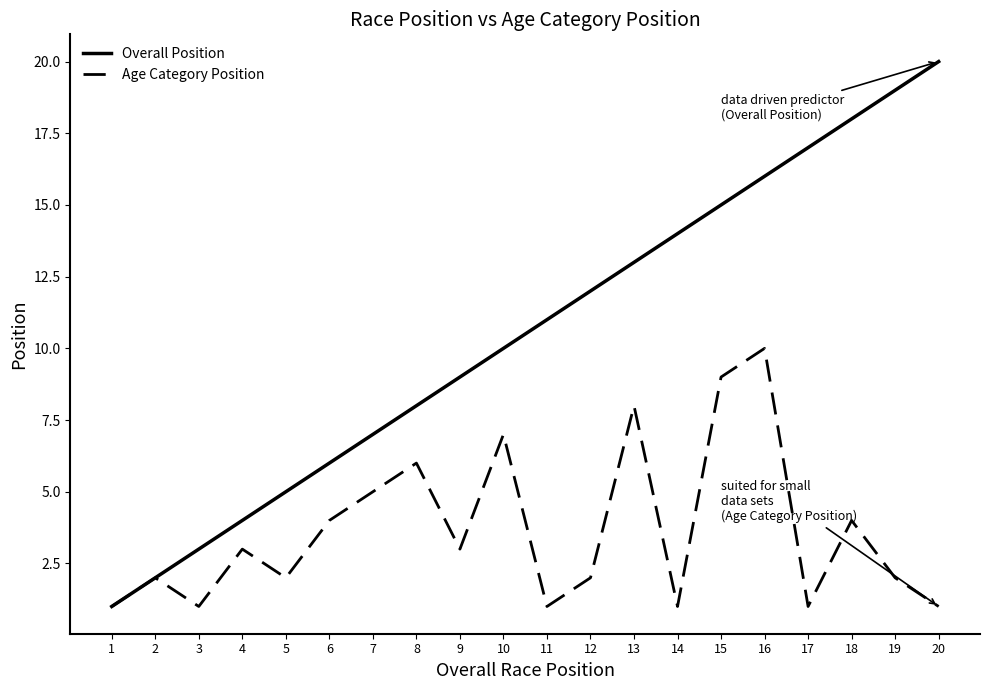

At which category is the sum across all series the highest?

16